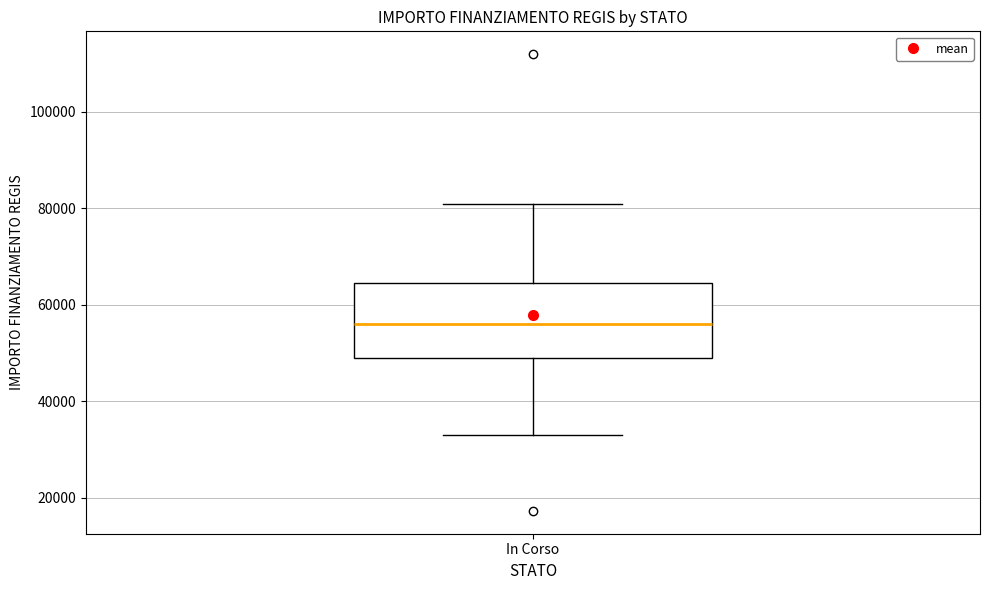

Transcribe this box plot: give where the median line is, the range the box spans, and where the two whiskers end, as read against the y-axis. The values are not printed on the chart, so give them approximately, as read against the axis.

median 56000, box 50000 to 64000, whiskers 32000 to 80000